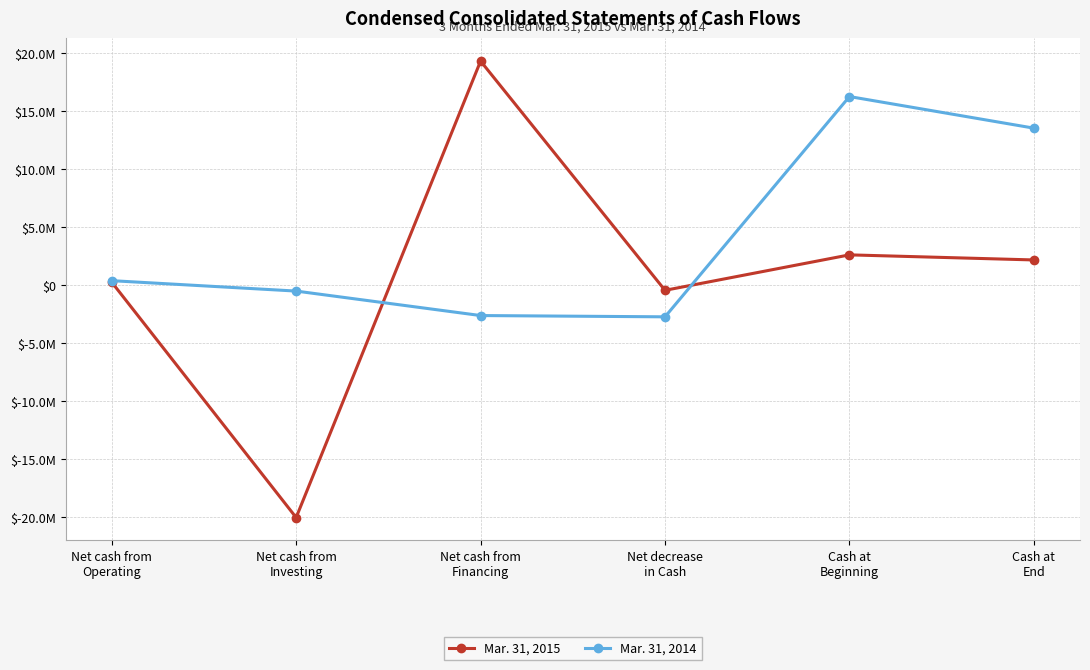

What are all the series names shown in the legend?

Mar. 31, 2015, Mar. 31, 2014